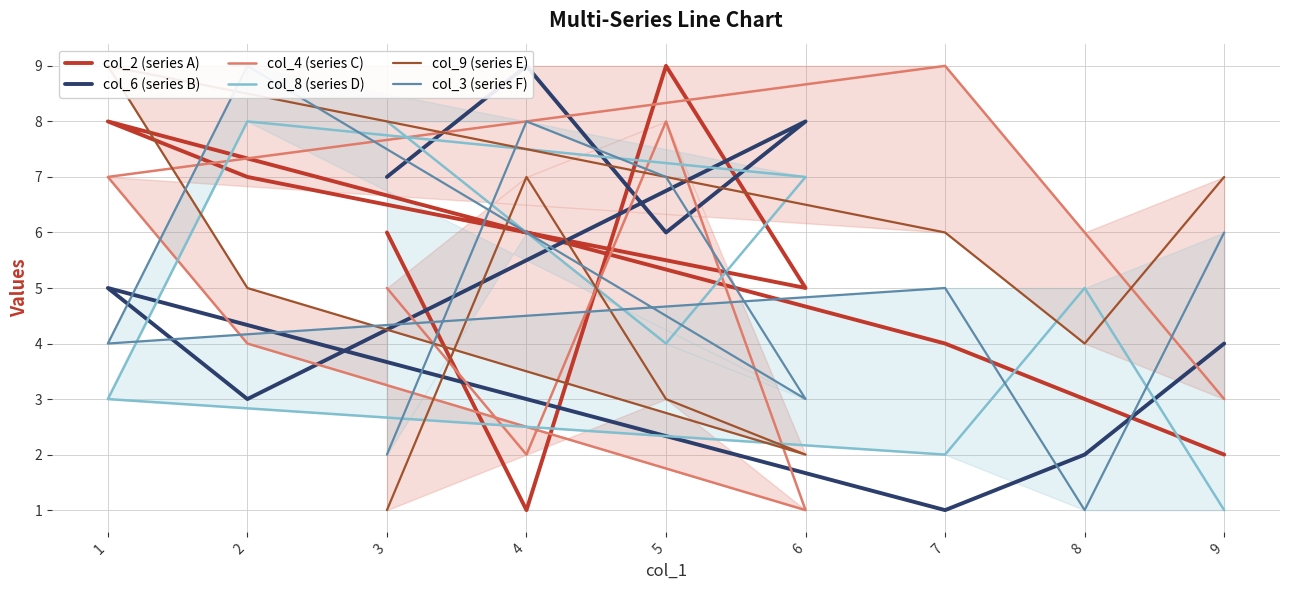

How many times do col_2 (series A) and col_9 (series E) cross each other?

3